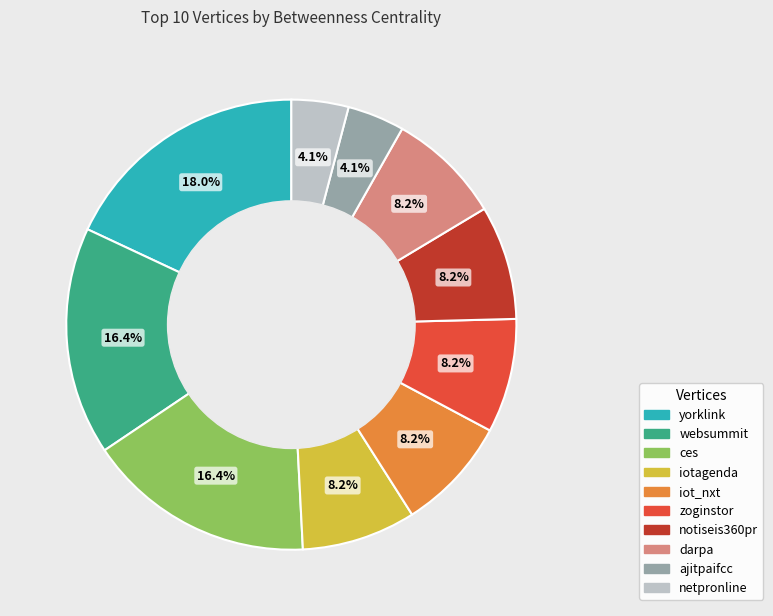

Approximately how many times larger is the value at zoginstor compared to ajitpaifcc?

2.0